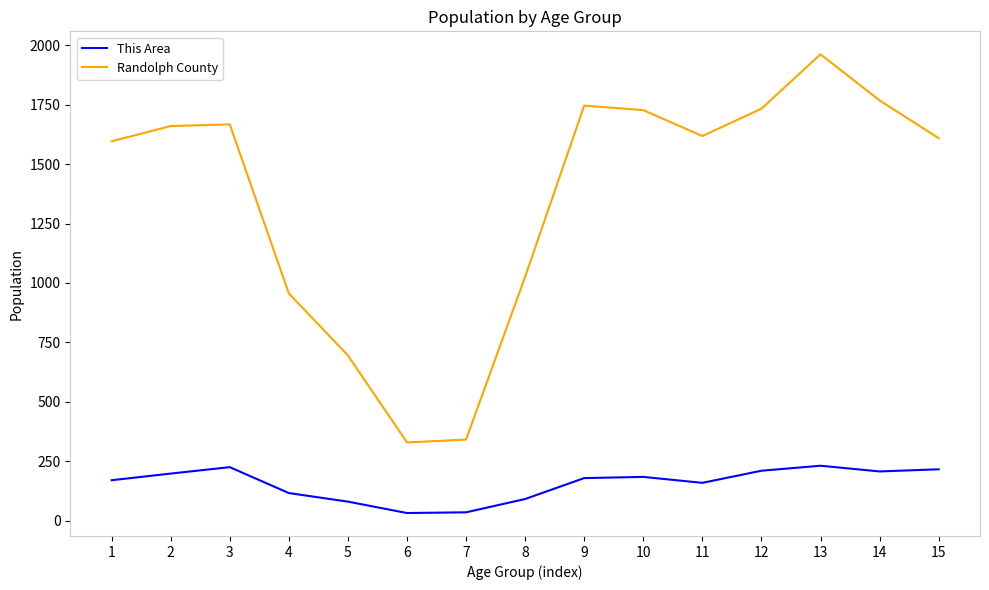

Where does the This Area series first go above 179?

2